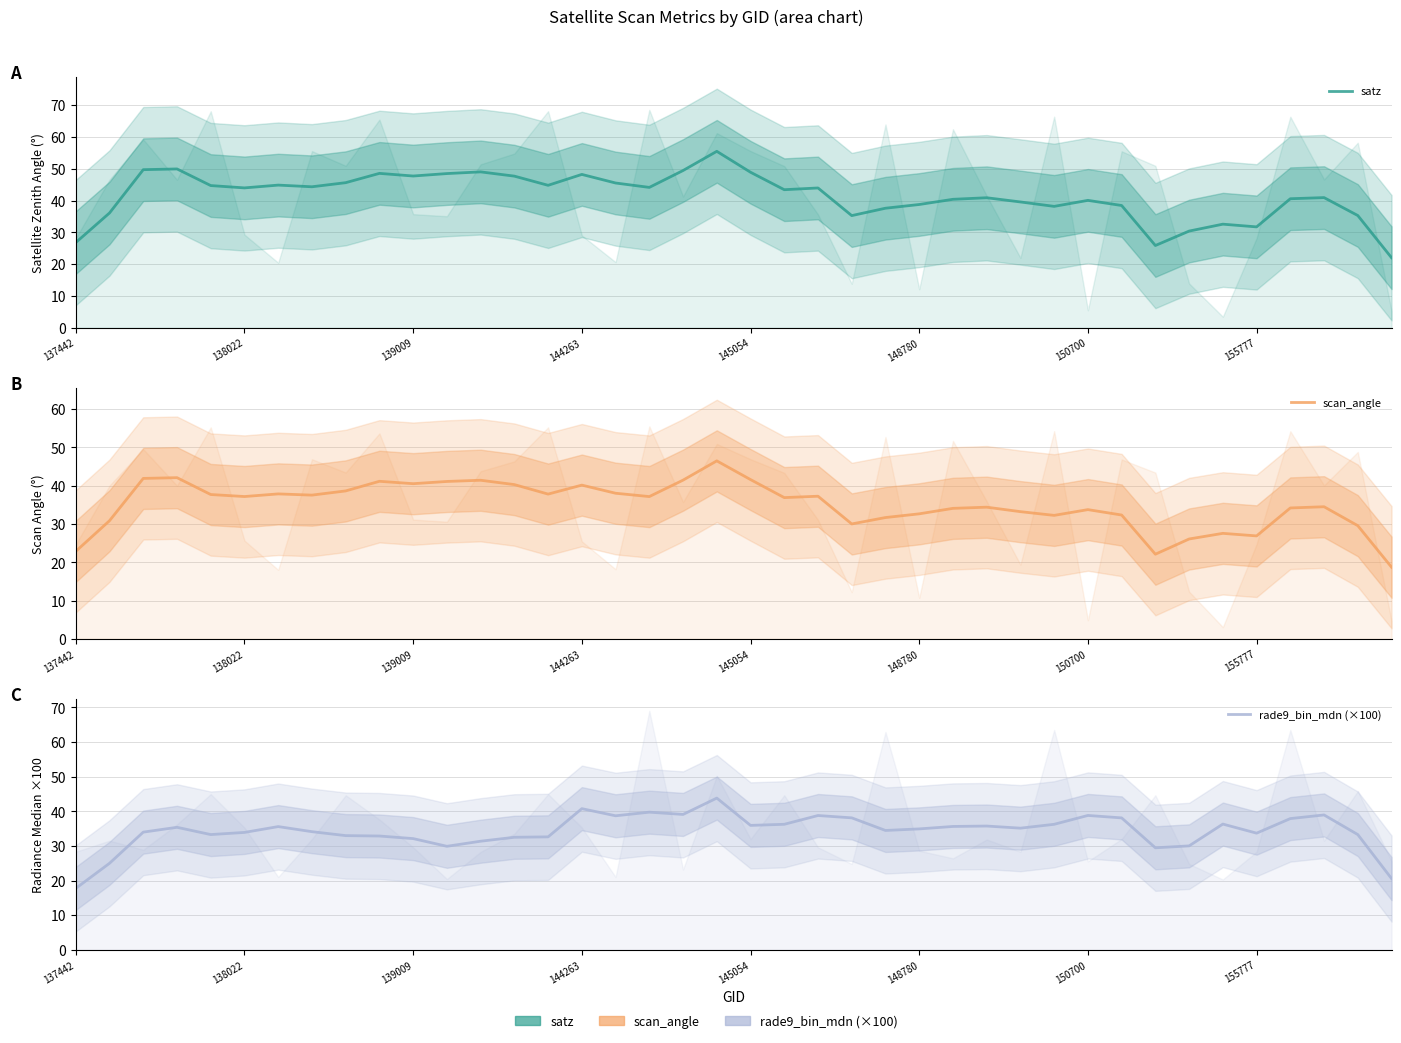

At which category does the chart reach its minimum across all series?

137442